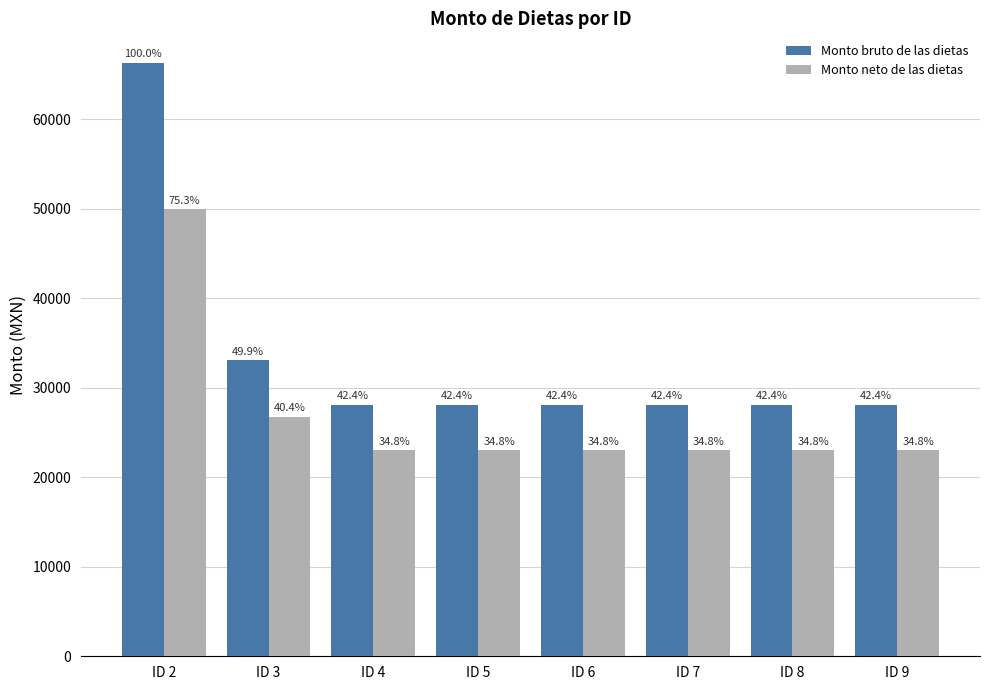

What is the difference between the highest and lowest values at ID 8?

5076.0